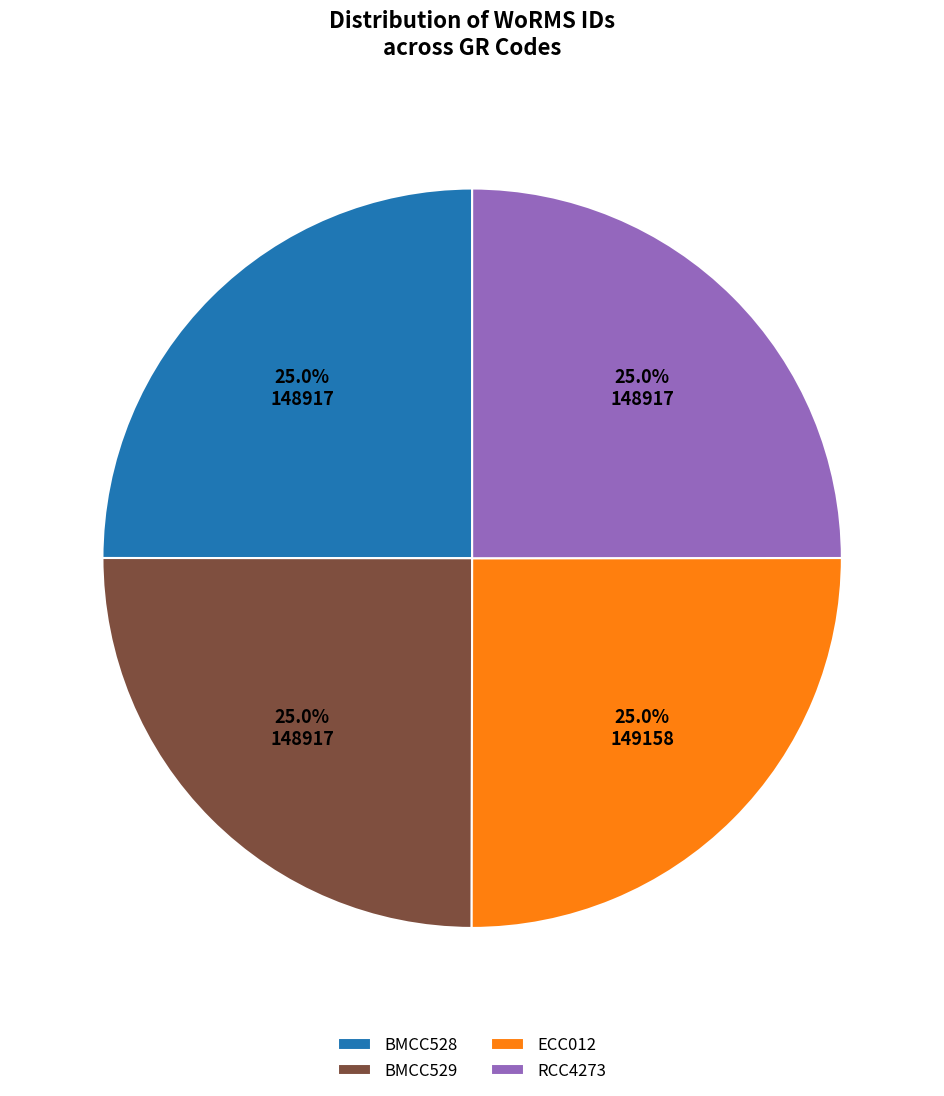

To the nearest percent, what portion does BMCC529 represent?

25%